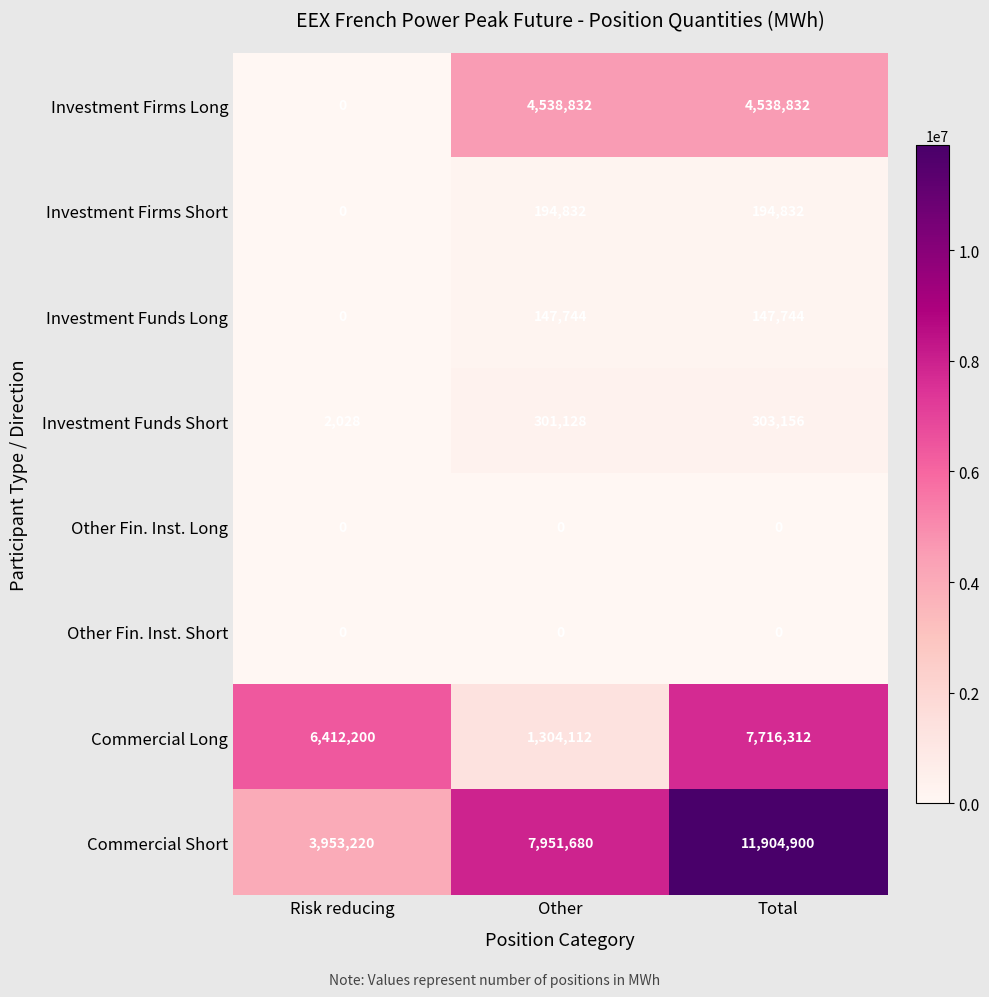

Reading right to left, extract all data points from this chart.

Investment Firms Long: 4538832	4538832	0
Investment Firms Short: 194832	194832	0
Investment Funds Long: 147744	147744	0
Investment Funds Short: 303156	301128	2028
Other Fin. Inst. Long: 0	0	0
Other Fin. Inst. Short: 0	0	0
Commercial Long: 7716312	1304112	6412200
Commercial Short: 11904900	7951680	3953220